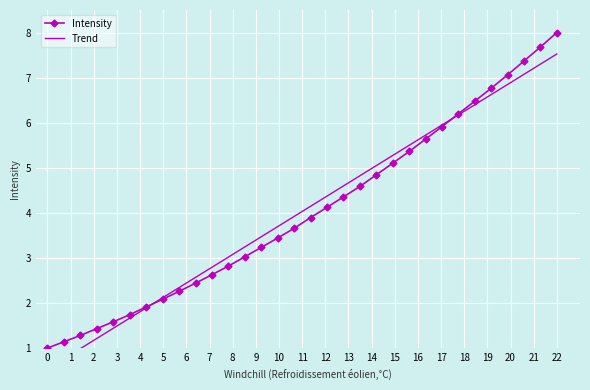

Rank the series by their maximum value, from highest to lowest.

Intensity, Trend